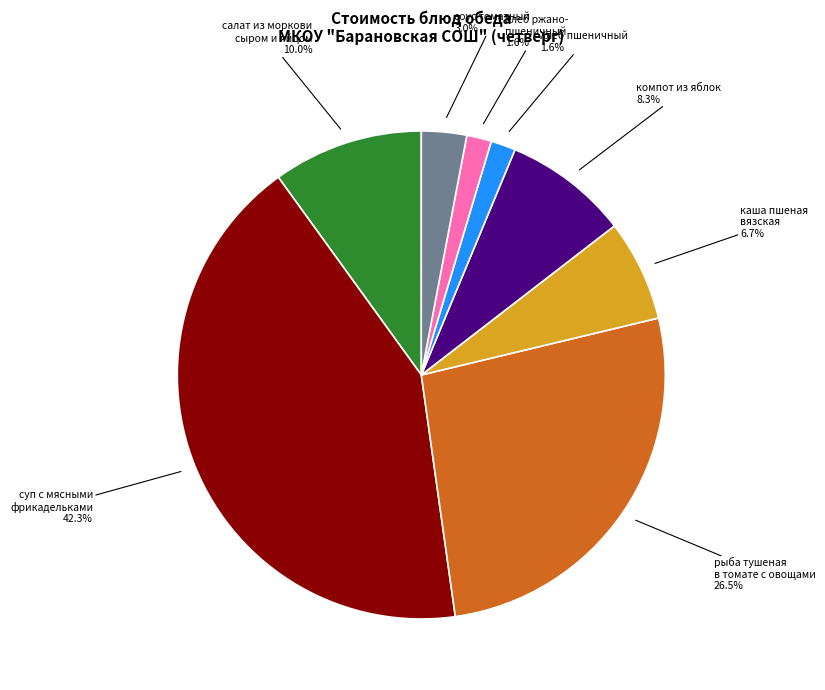

Is there a majority slice in this chart?

No